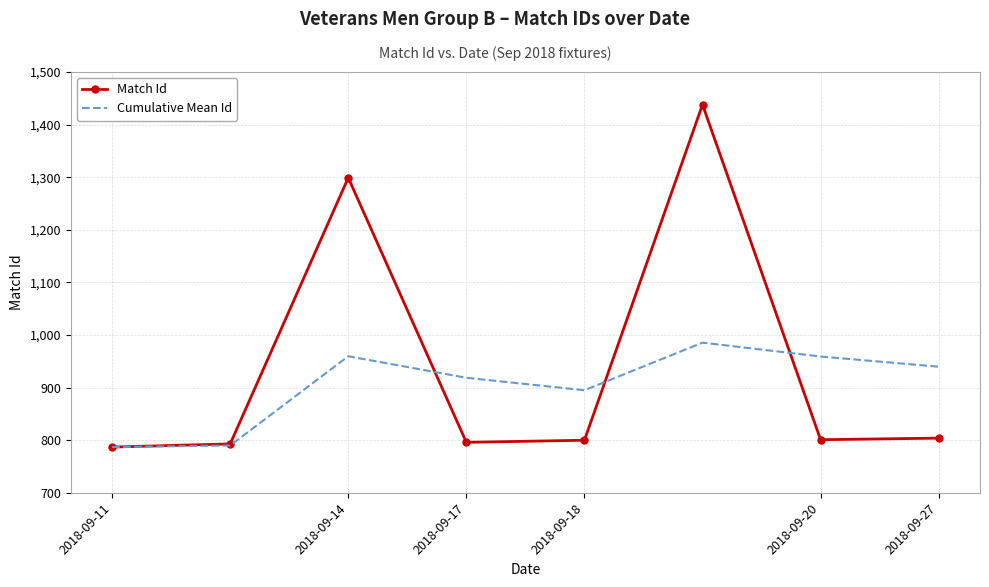

What is the maximum value shown in the chart?

1438.0